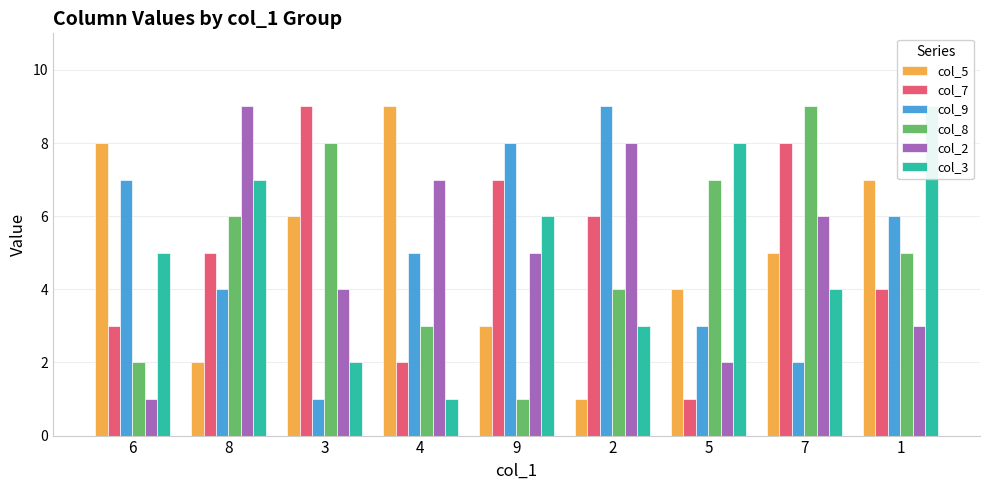

What is the spread (max minus min) of values at 2?

8